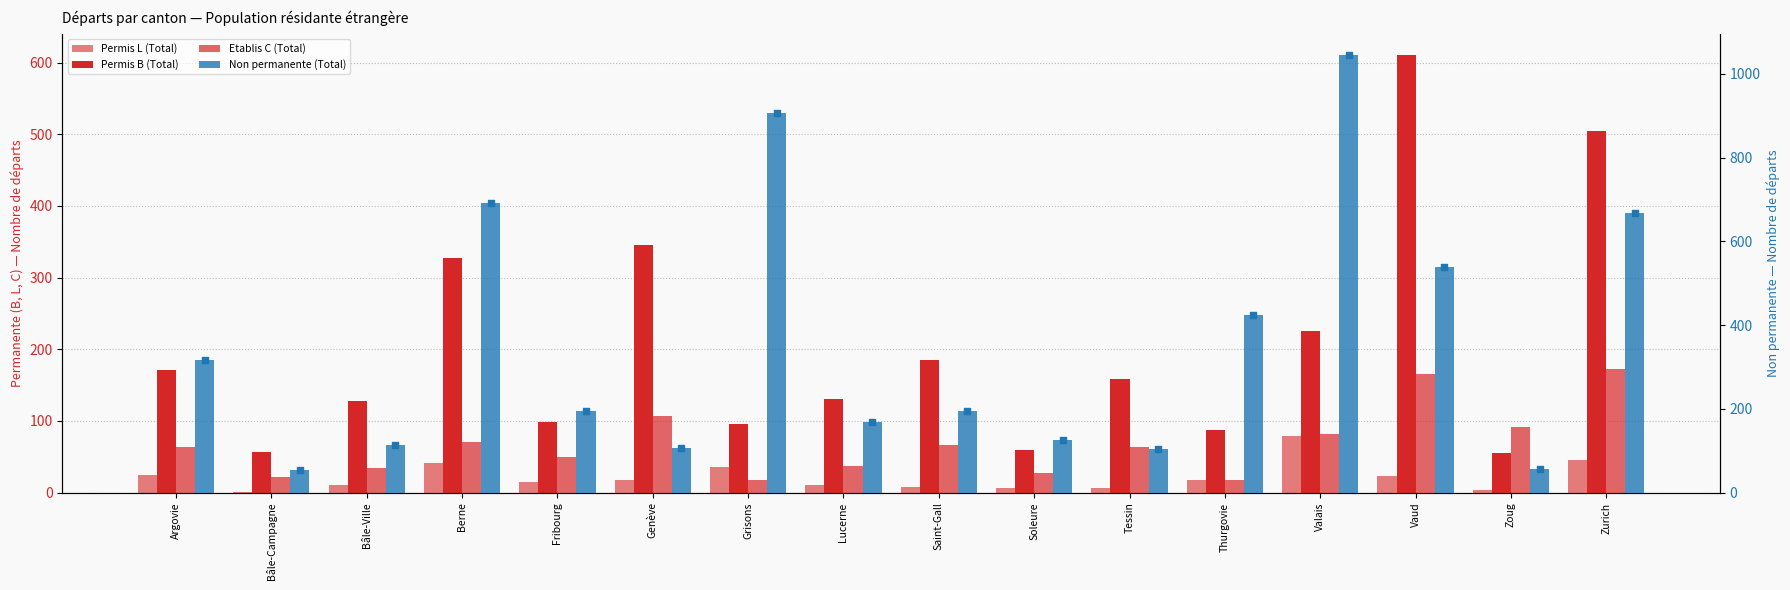

Which series reaches the minimum Y coordinate?

Permis L (Total)